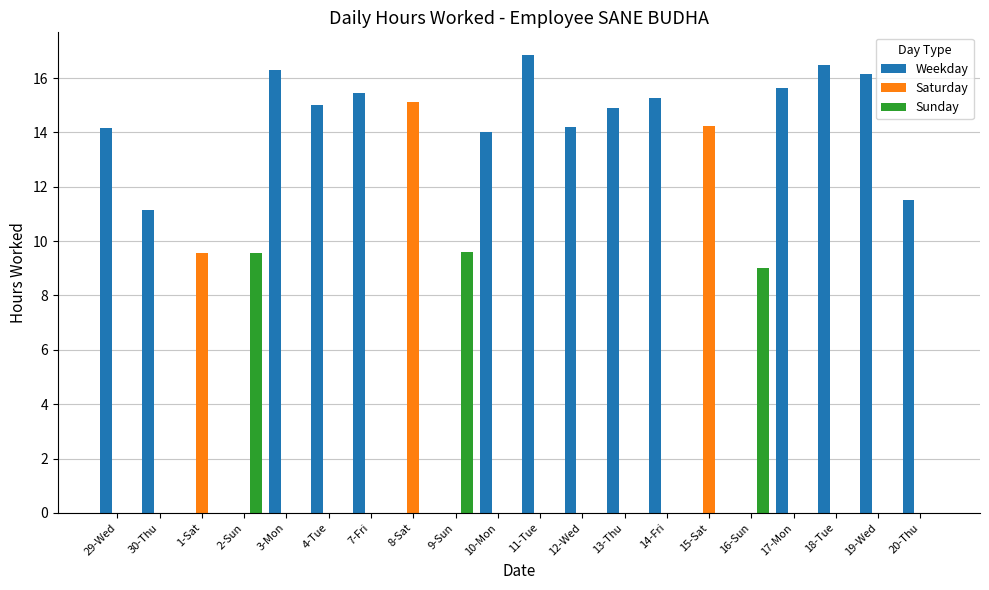

Count the number of data series in this chart.

3